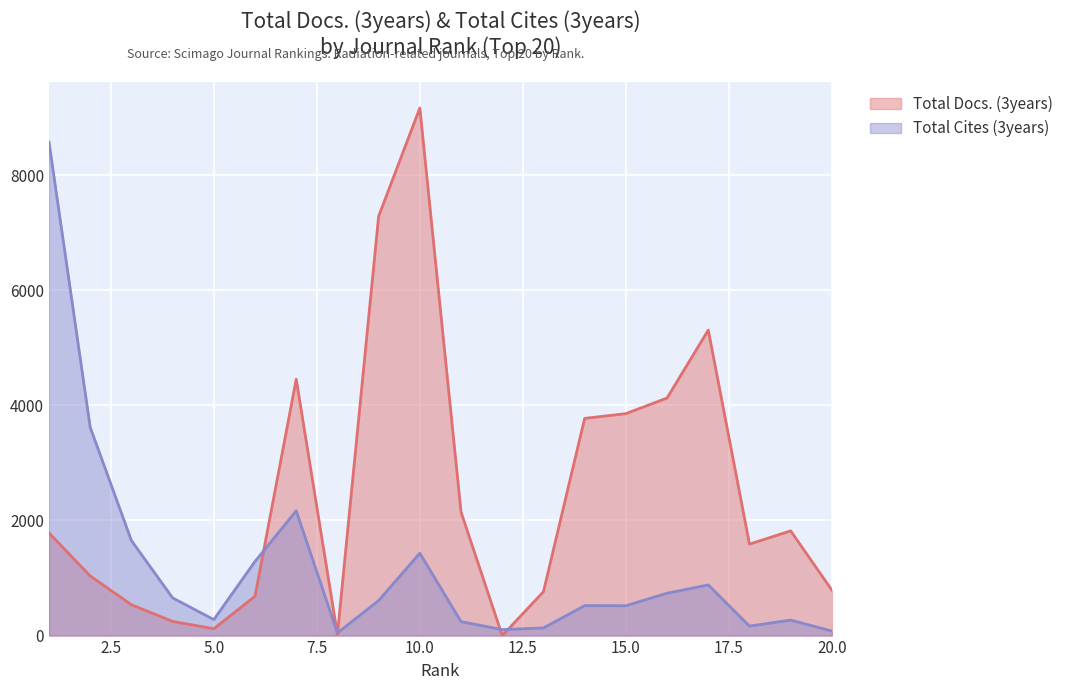

Reading left to right, extract all data points from this chart.

Total Docs. (3years): 1=1783	2=1036	3=536	4=246	5=119	6=684	7=4453	8=19	9=7284	10=9165	11=2145	12=0	13=763	14=3773	15=3855	16=4127	17=5307	18=1589	19=1819	20=789
Total Cites (3years): 1=8572	2=3619	3=1651	4=655	5=278	6=1288	7=2168	8=46	9=609	10=1431	11=242	12=104	13=133	14=520	15=519	16=736	17=880	18=165	19=269	20=79